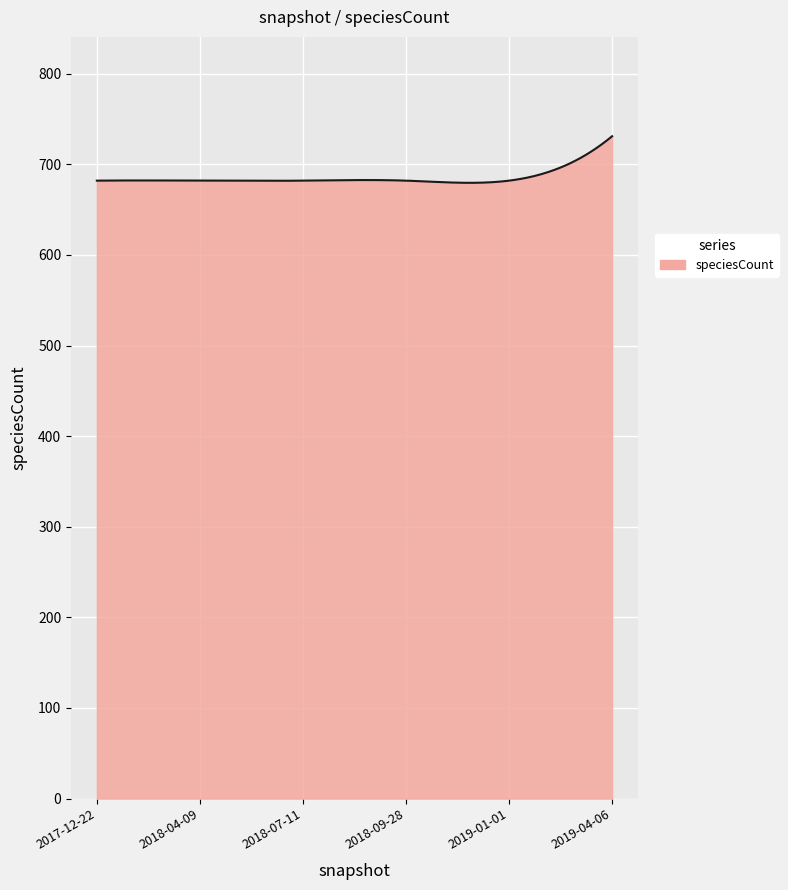

What is the difference between the maximum and minimum values?

51.4